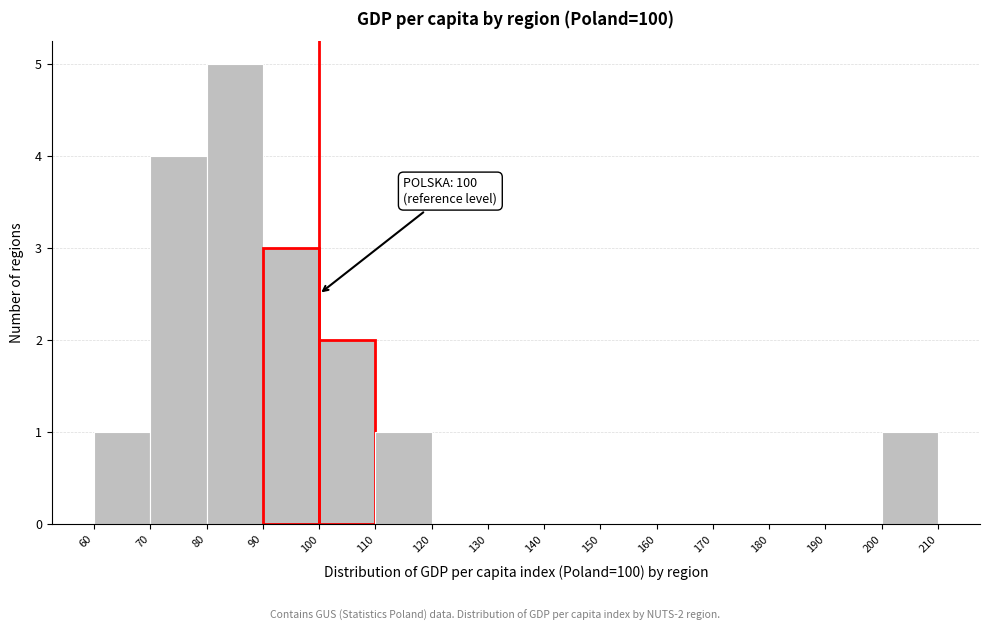

Which range on the x-axis has the tallest bar?

80 to 90